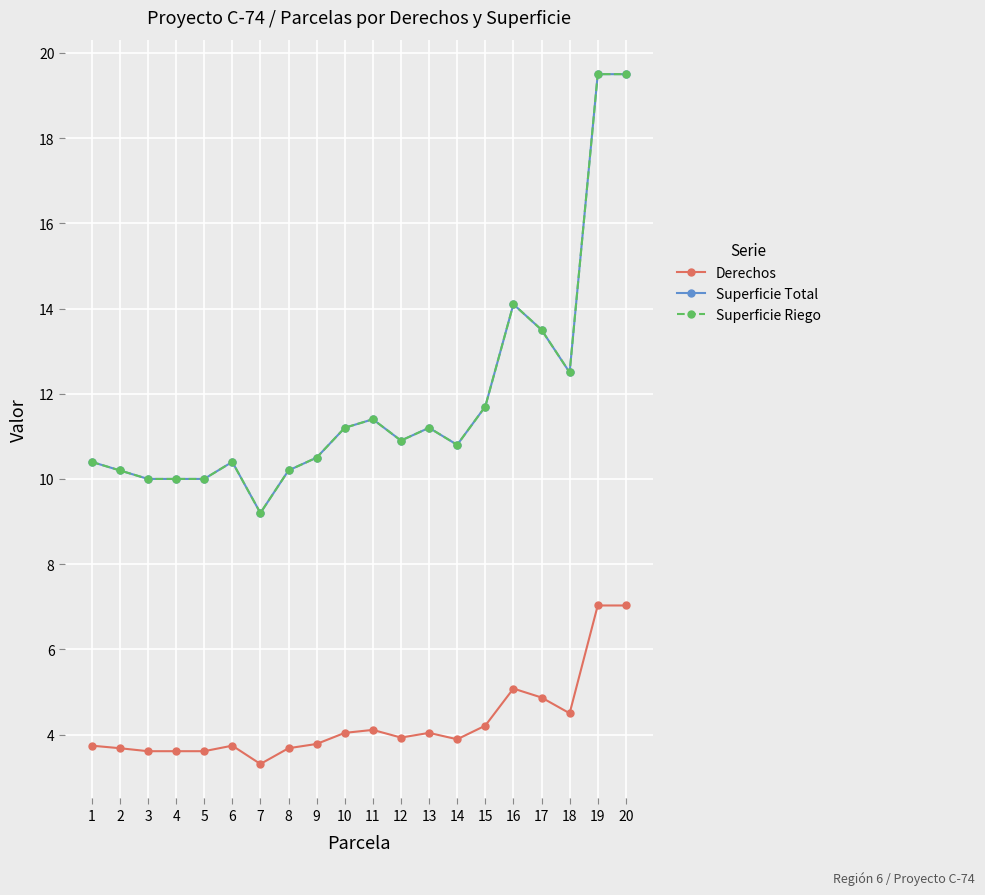

Reading left to right, extract all data points from this chart.

Derechos: 1=3.7	2=3.7	3=3.6	4=3.6	5=3.6	6=3.7	7=3.3	8=3.7	9=3.8	10=4.0	11=4.1	12=3.9	13=4.0	14=3.9	15=4.2	16=5.1	17=4.9	18=4.5	19=7.0	20=7.0
Superficie Total: 1=10.4	2=10.2	3=10.0	4=10.0	5=10.0	6=10.4	7=9.2	8=10.2	9=10.5	10=11.2	11=11.4	12=10.9	13=11.2	14=10.8	15=11.7	16=14.1	17=13.5	18=12.5	19=19.5	20=19.5
Superficie Riego: 1=10.4	2=10.2	3=10.0	4=10.0	5=10.0	6=10.4	7=9.2	8=10.2	9=10.5	10=11.2	11=11.4	12=10.9	13=11.2	14=10.8	15=11.7	16=14.1	17=13.5	18=12.5	19=19.5	20=19.5